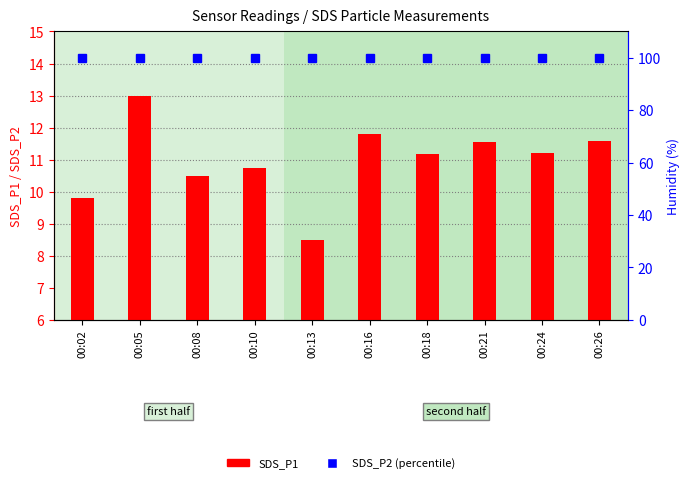

Reading left to right, transcribe all the data shown in this chart.

SDS_P1: 00:02=9.8	00:05=13.0	00:08=10.5	00:10=10.8	00:13=8.5	00:16=11.8	00:18=11.2	00:21=11.6	00:24=11.2	00:26=11.6
SDS_P2 (percentile): 00:02=99.9	00:05=99.9	00:08=99.9	00:10=99.9	00:13=99.9	00:16=99.9	00:18=99.9	00:21=99.9	00:24=99.9	00:26=99.9